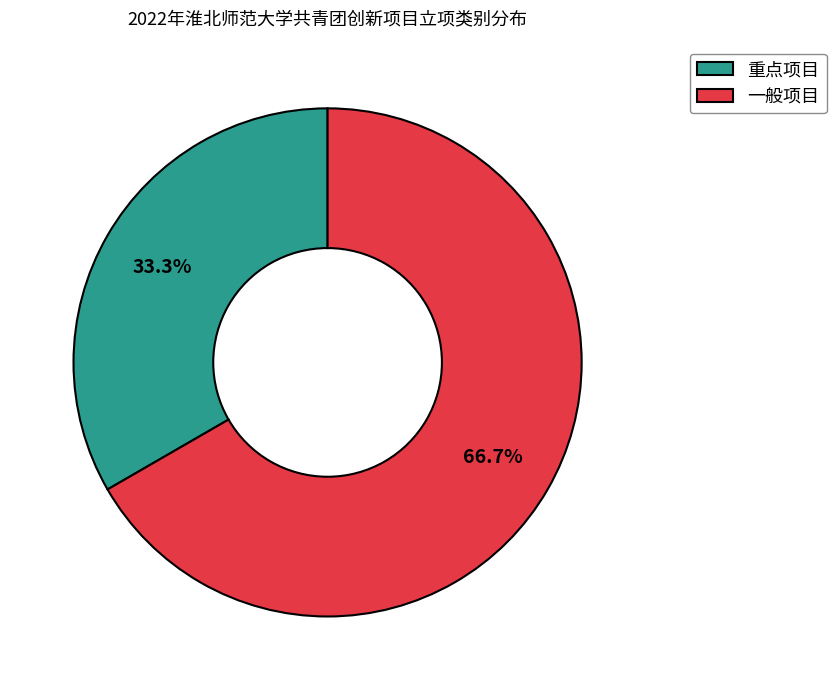

Which category has the smallest portion of the pie?

重点项目